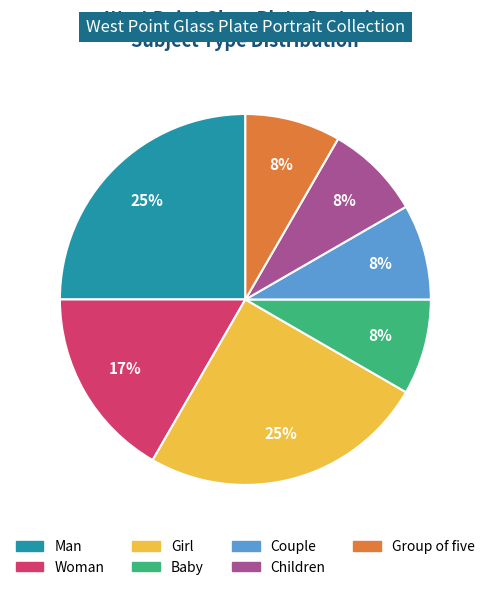

Which has a higher value, Woman or Man?

Man